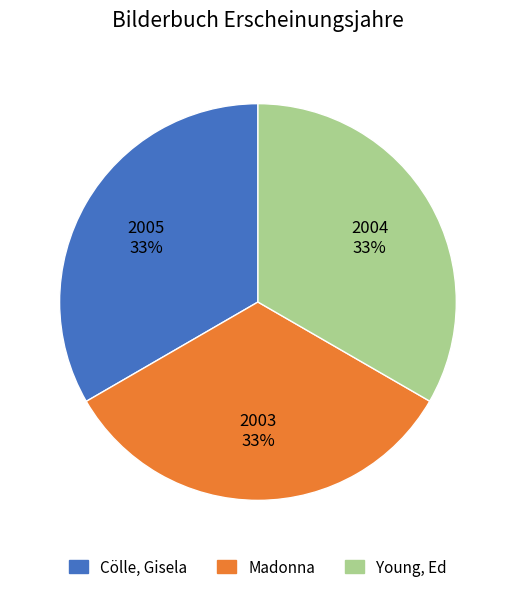

To the nearest percent, what is the combined percentage of Madonna and Cölle, Gisela?

67%